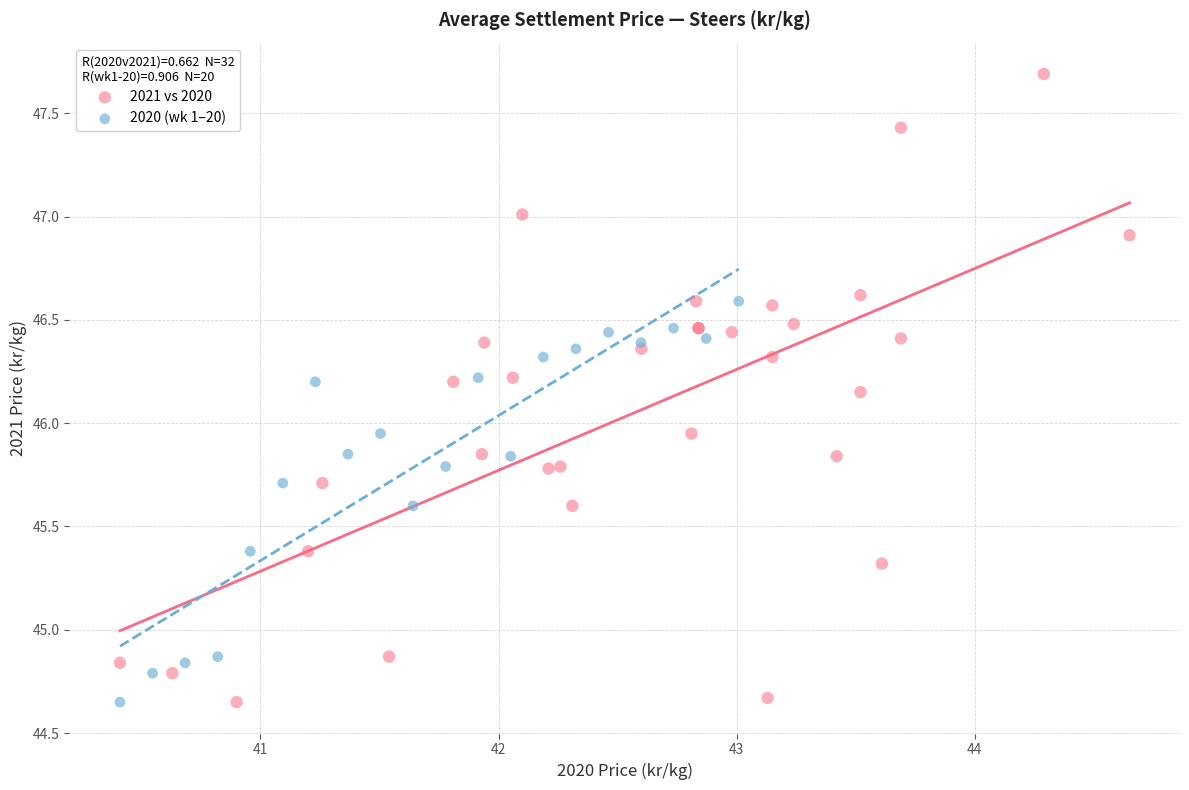

Which series has the widest spread of Y values?

2021 vs 2020